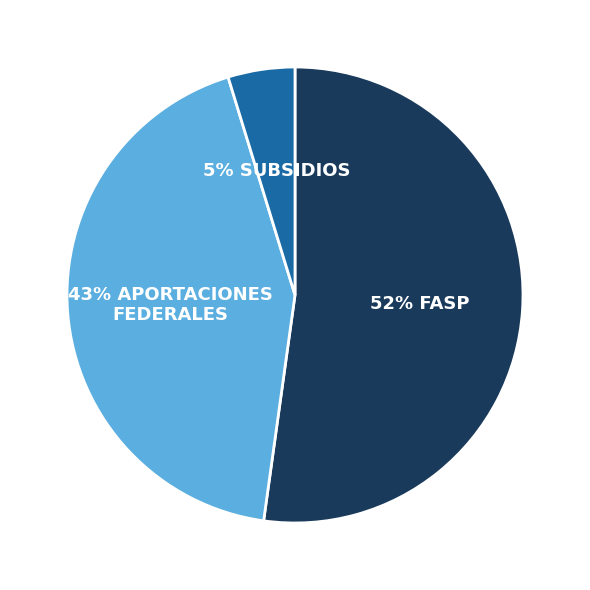

How many segments does this pie chart have?

3